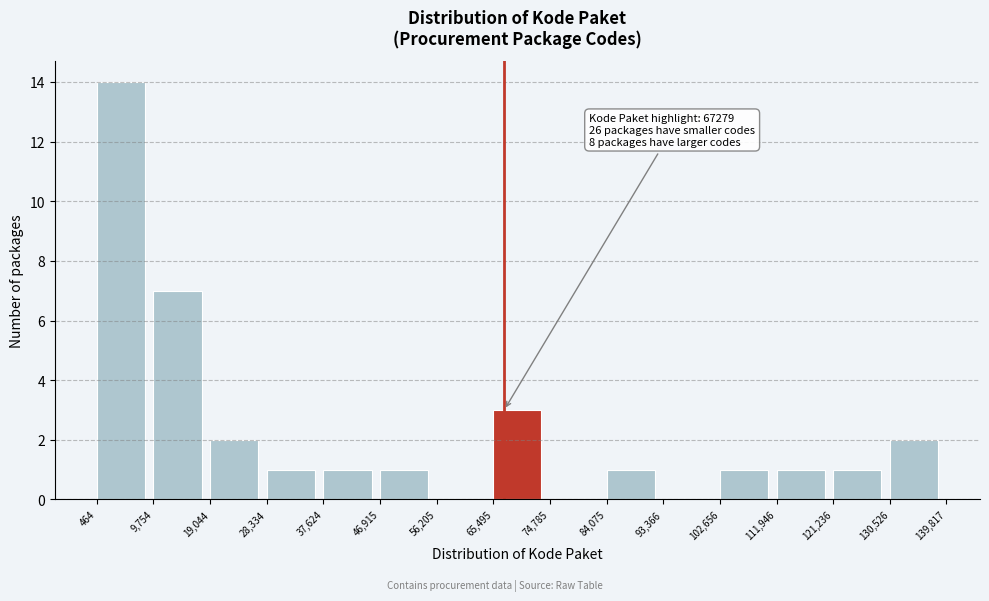

Over which range of the x-axis is the bar tallest?

464 to 9,754